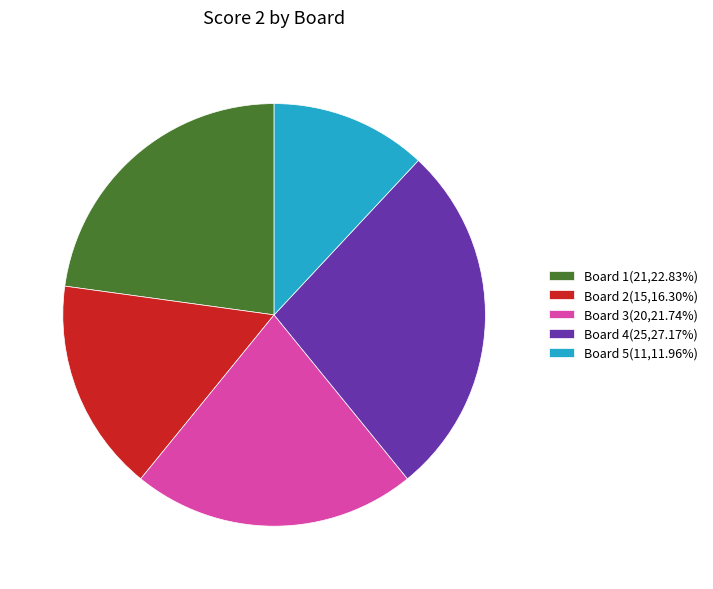

Is the sum of Board 3(20,21.74%) and Board 1(21,22.83%) greater than half?

No